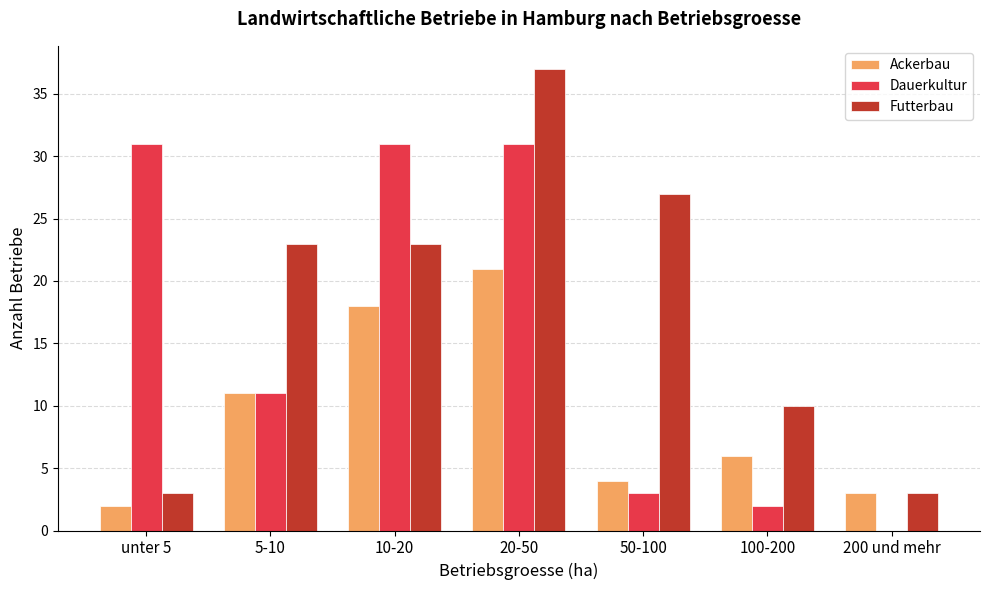

At which category is the sum across all series the highest?

20-50